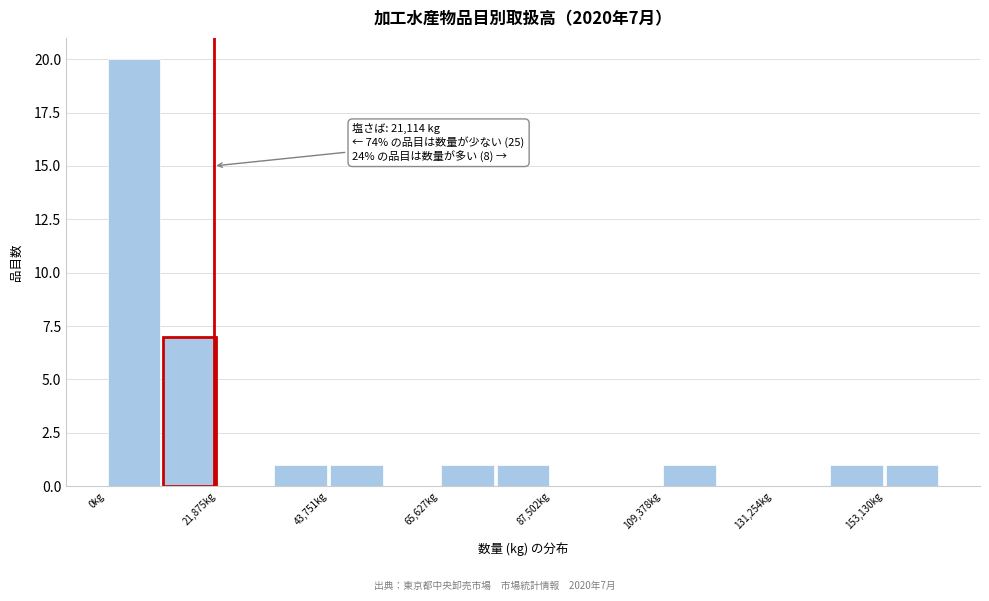

Around what value on the x-axis is the tallest bar? Give the approximate position of its centre, as read against the axis.

5000